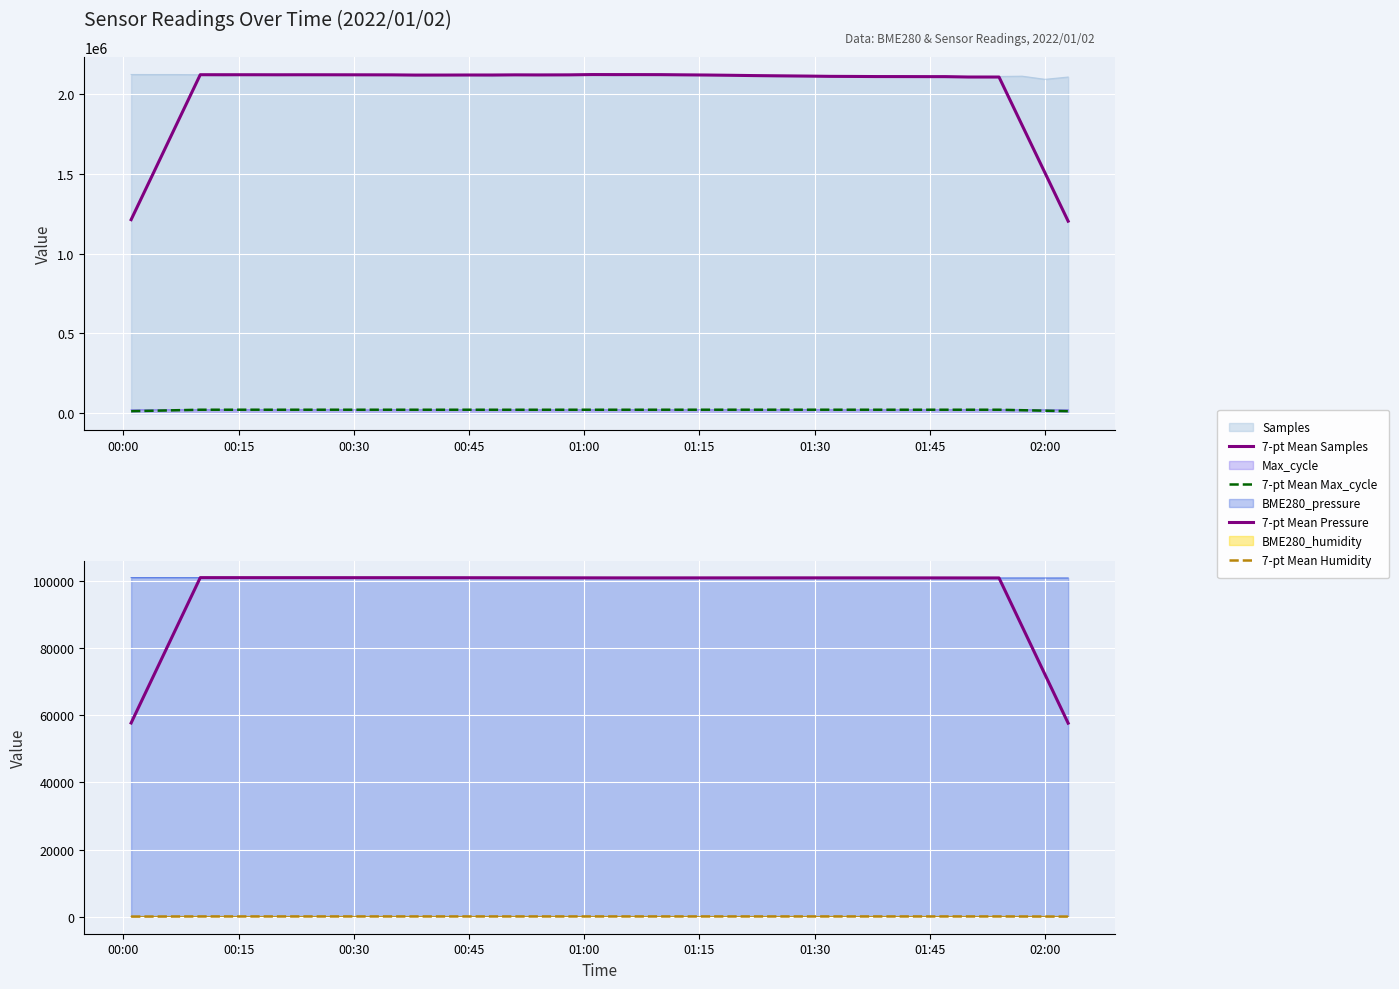

True or false: 7-pt Mean Humidity has a value of 66.0 at 00:15.

True